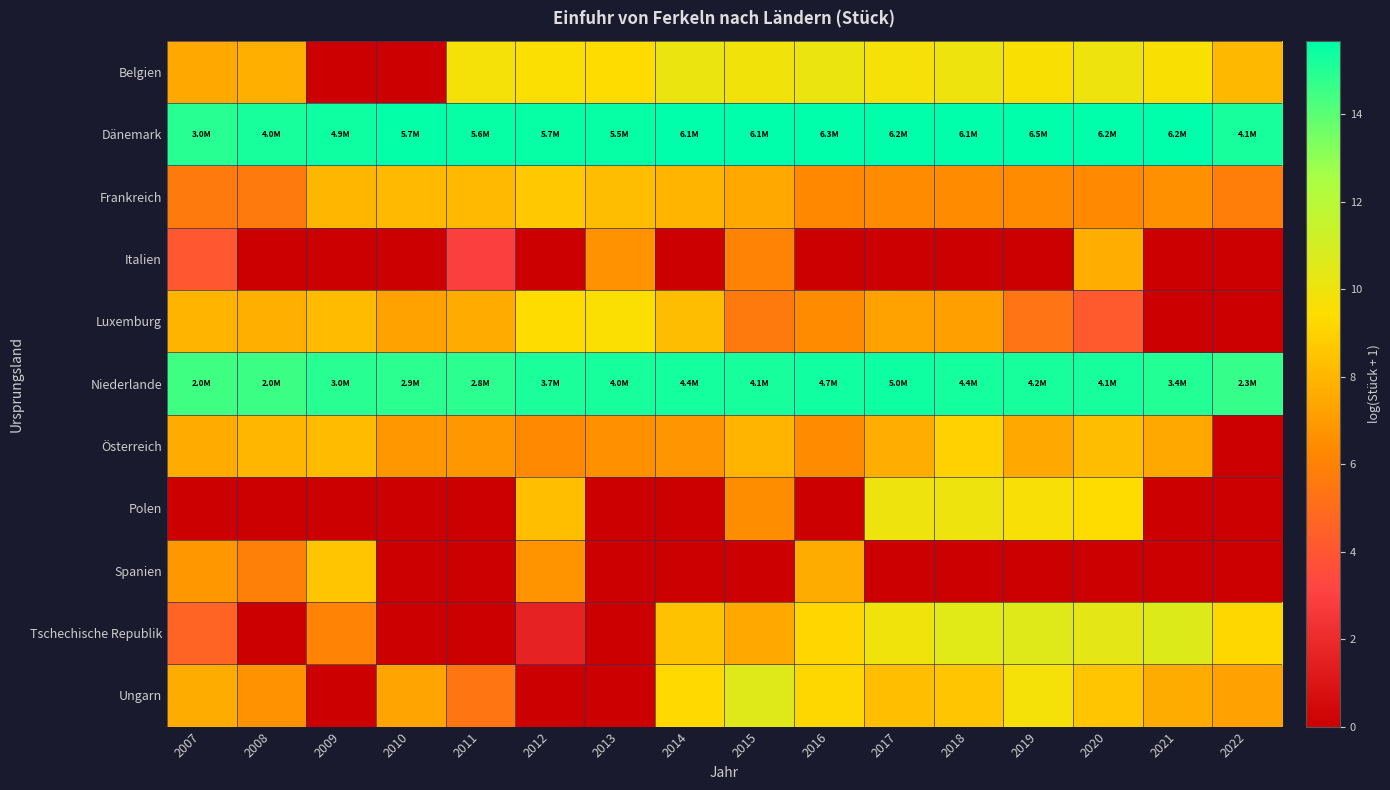

At how many categories does at least one series exceed 2?

16